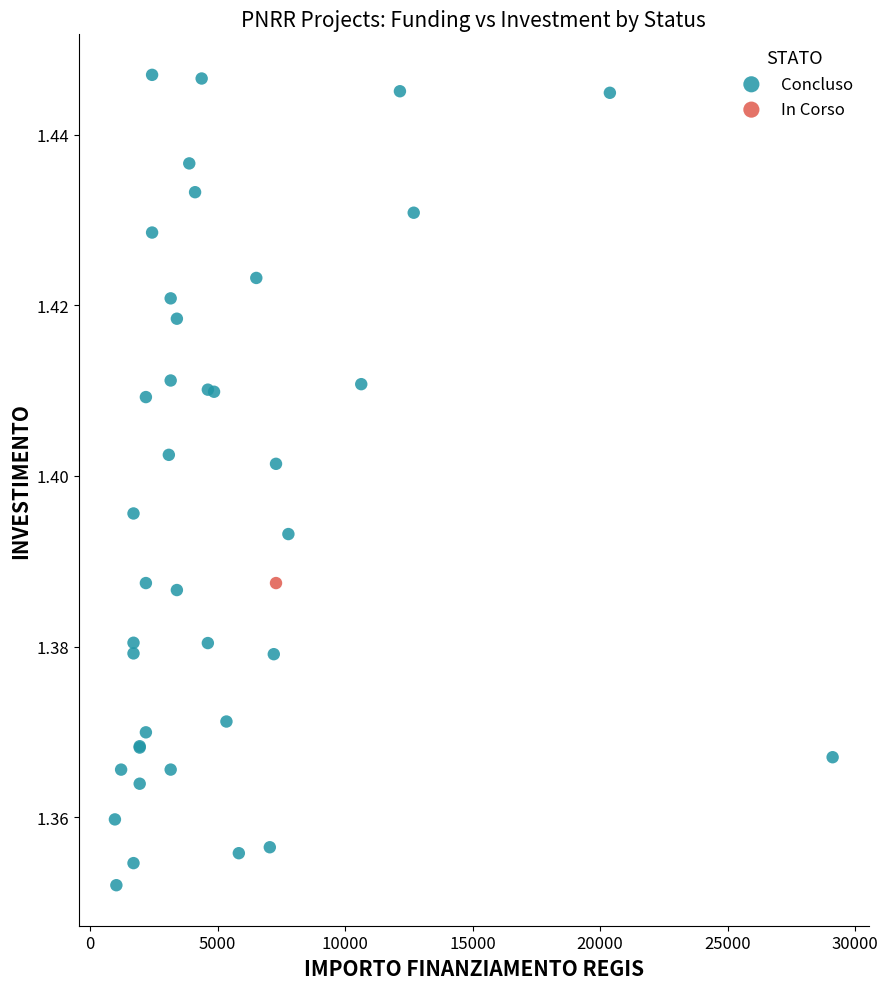

What are all the series names shown in the legend?

Concluso, In Corso